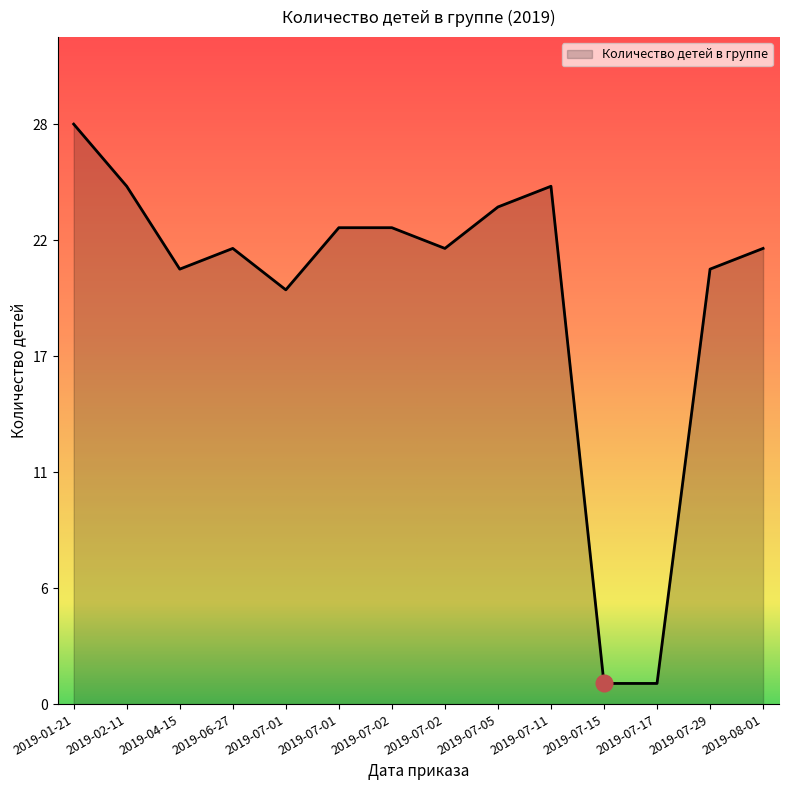

Reading left to right, extract all data points from this chart.

28	25	21	22	20	23	23	22	24	25	1	1	21	22